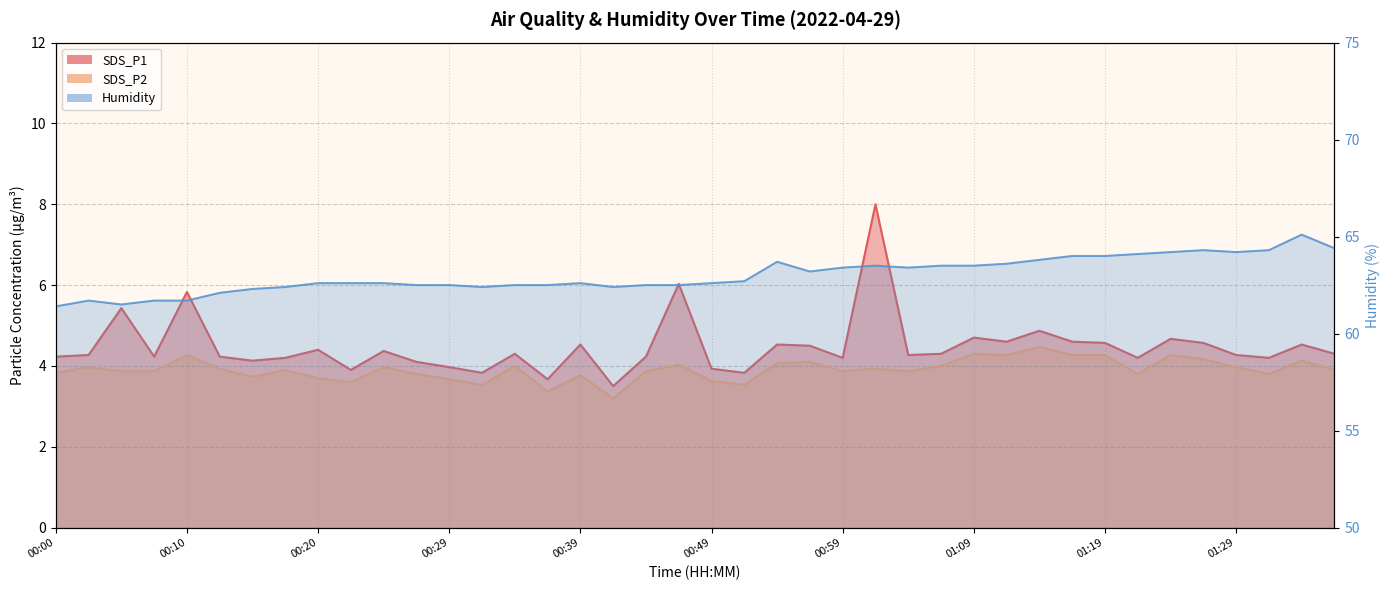

What are all the series names shown in the legend?

SDS_P1, SDS_P2, Humidity